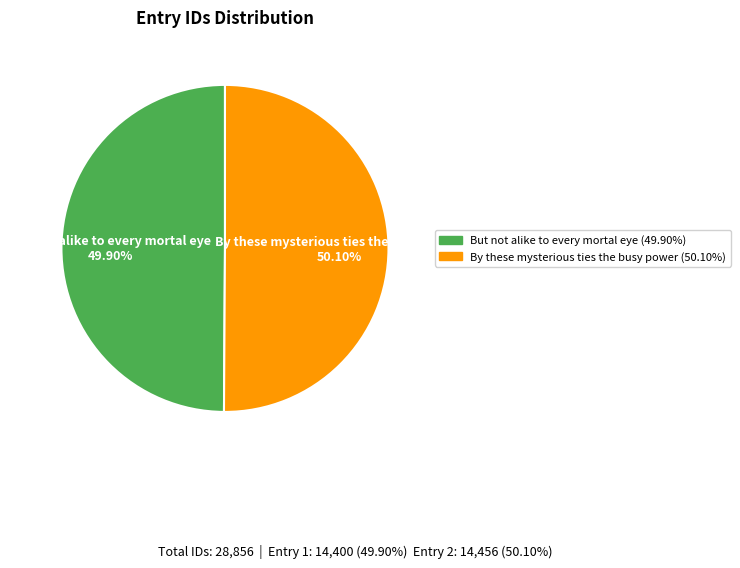

What percentage do But not alike to every mortal eye and By these mysterious ties the busy power together represent?

100.0%